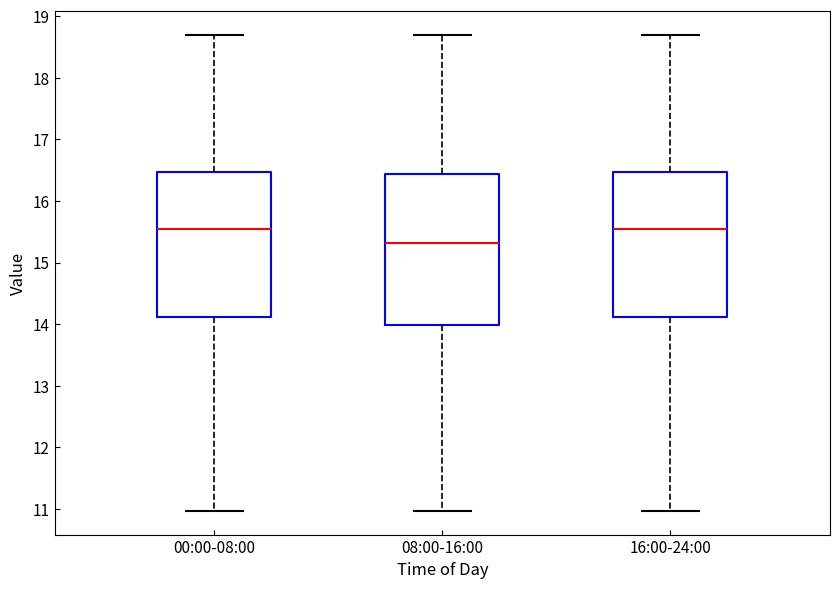

Where is the lower edge of the box for 16:00-24:00 on the y-axis? The values are not printed on the chart, so give them approximately, as read against the axis.

14.1